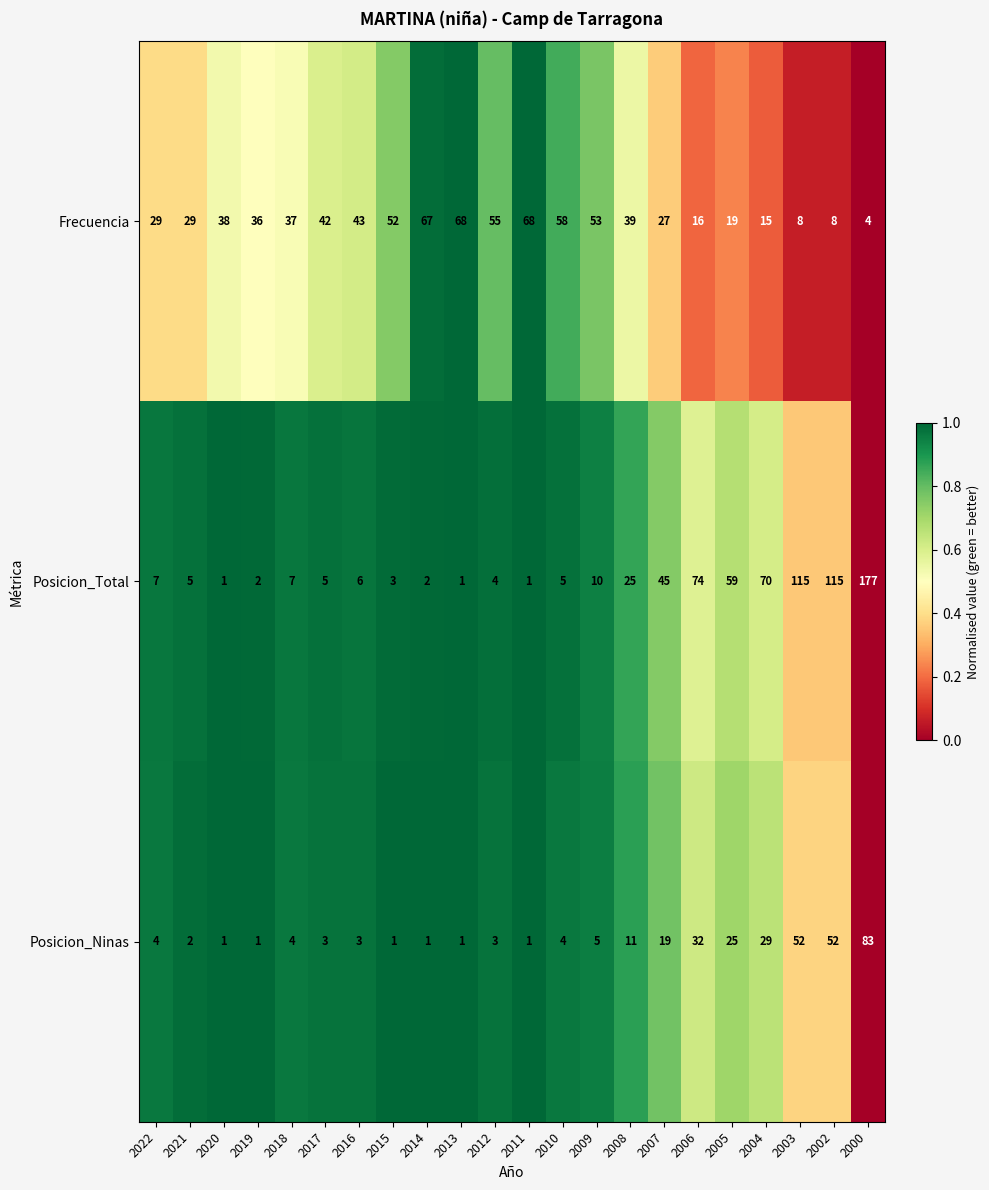

Where is Posicion_Total nearest to the value 89?

2006